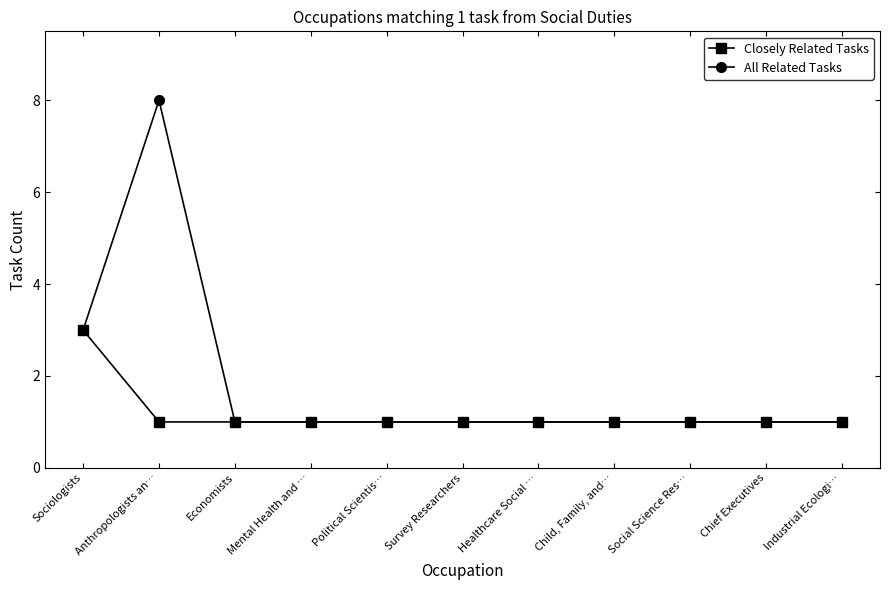

List the series in order of their overall mean, highest first.

All Related Tasks, Closely Related Tasks